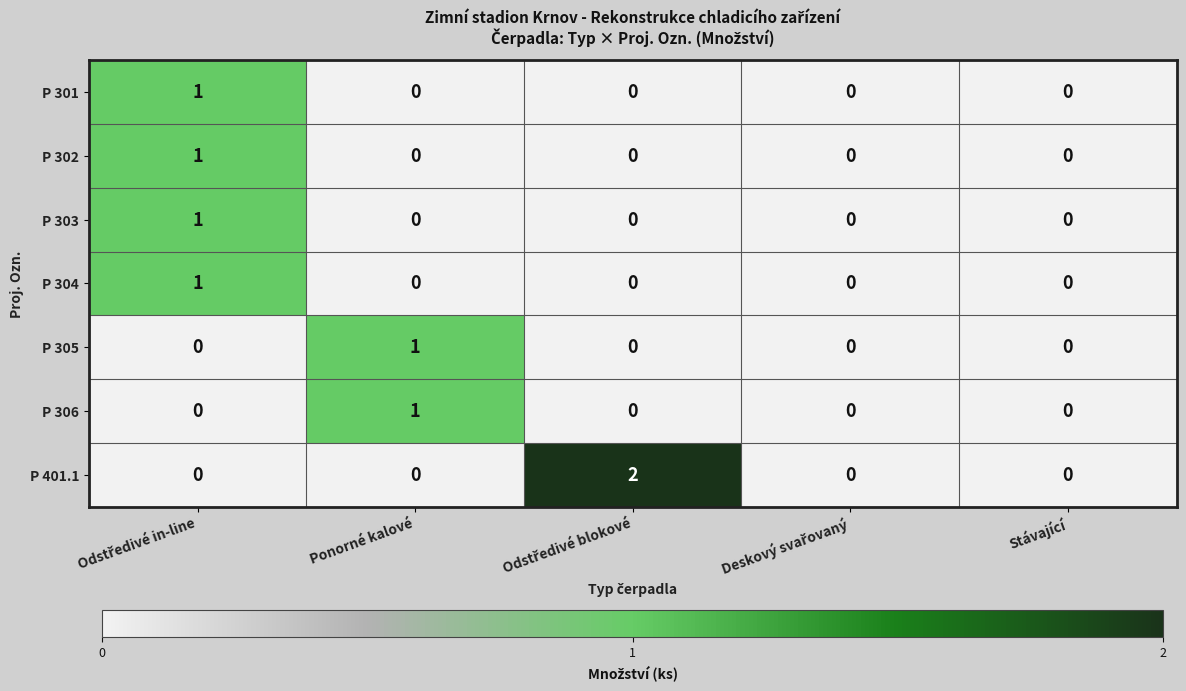

What is the total value across all series at Ponorné kalové?

2